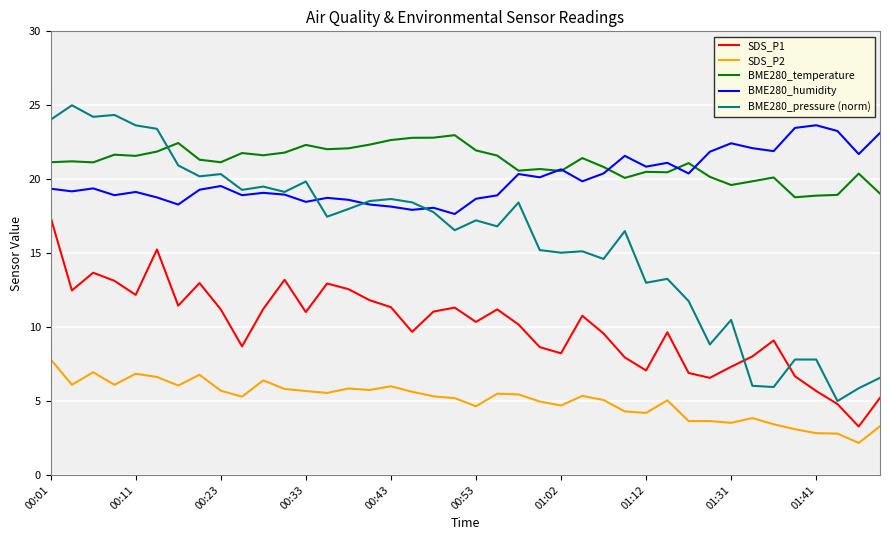

True or false: SDS_P2 and SDS_P1 cross at least once.

False